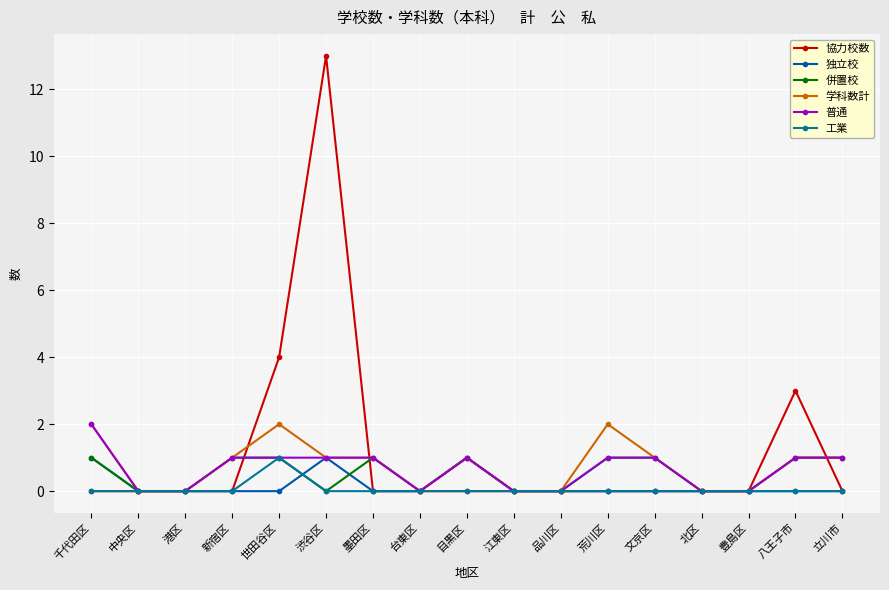

What is the maximum value for 学科数計?

2